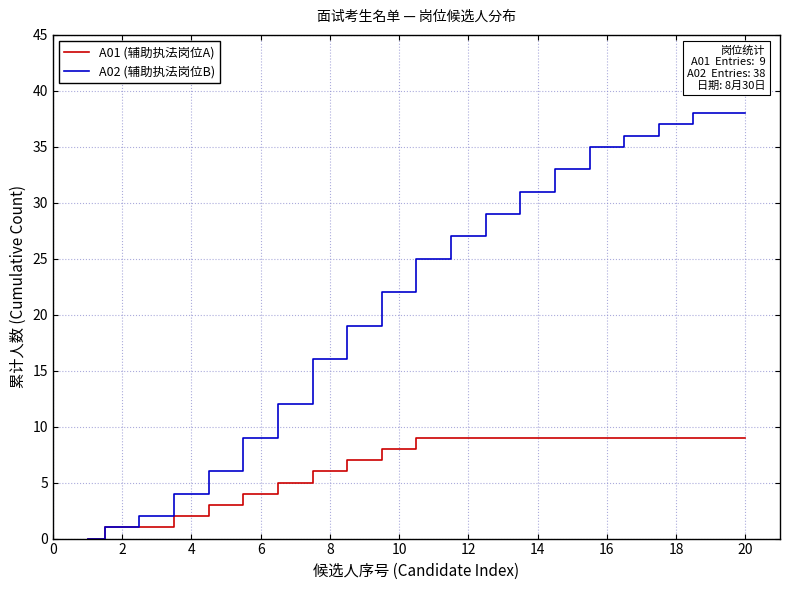

What is the maximum value shown in the chart?

38